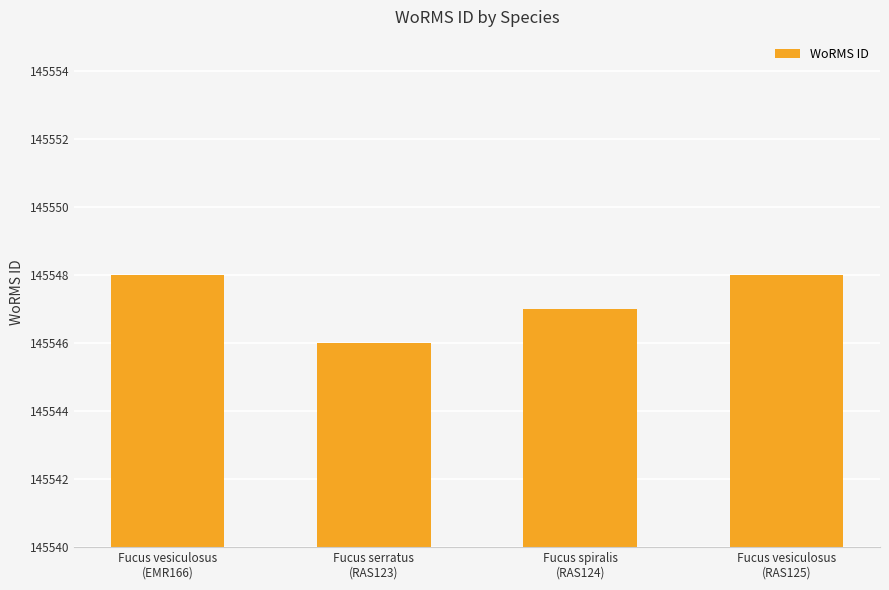

What is the greatest value displayed?

145548